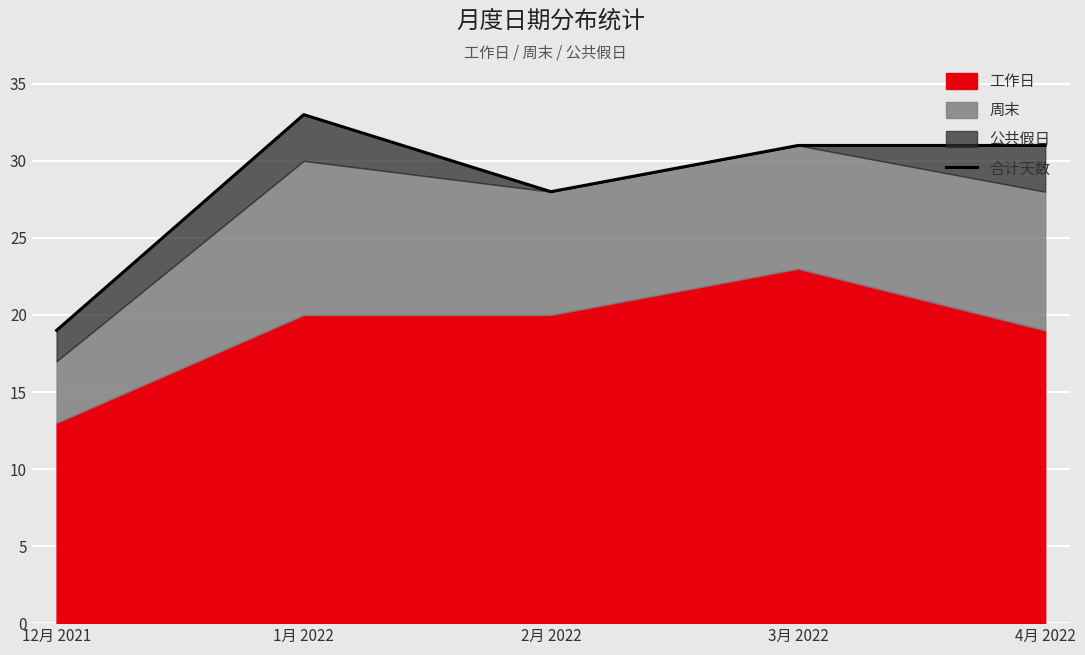

The chart shows a value of 14 at 2月 2022. True or false?

False